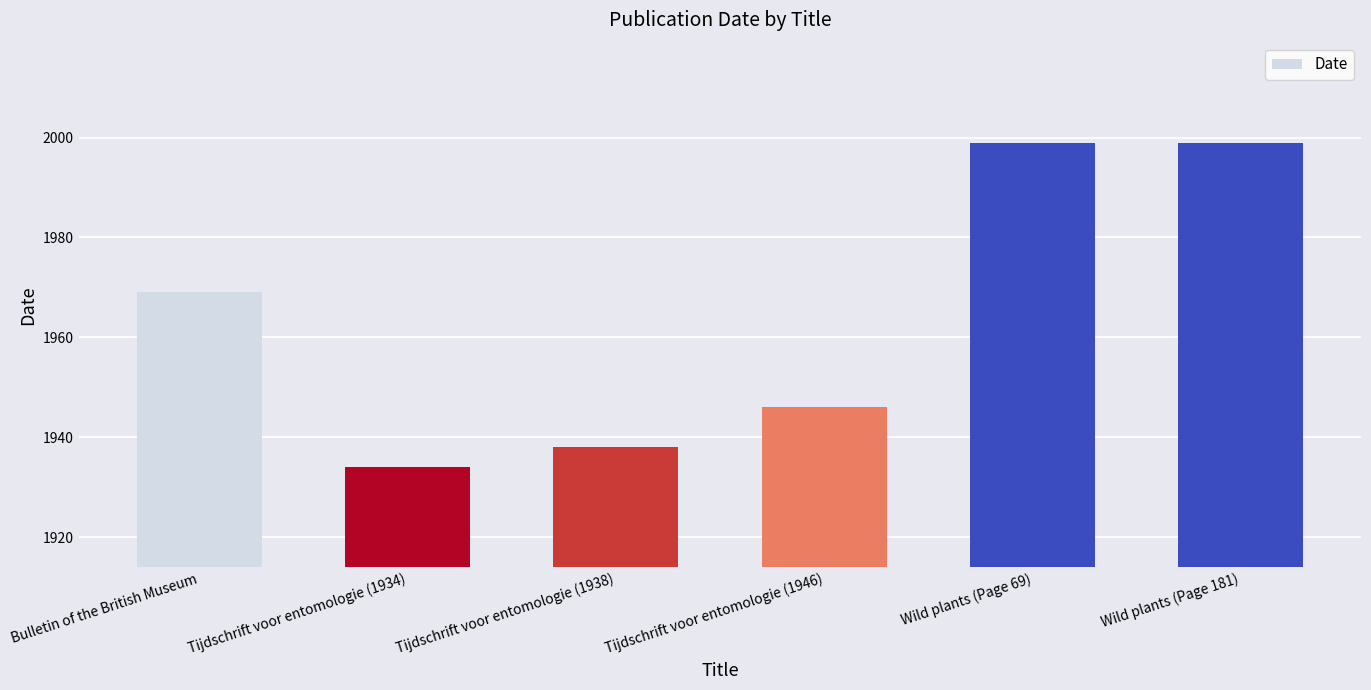

Between Bulletin of the British Museum and Wild plants (Page 69), which is larger?

Wild plants (Page 69)